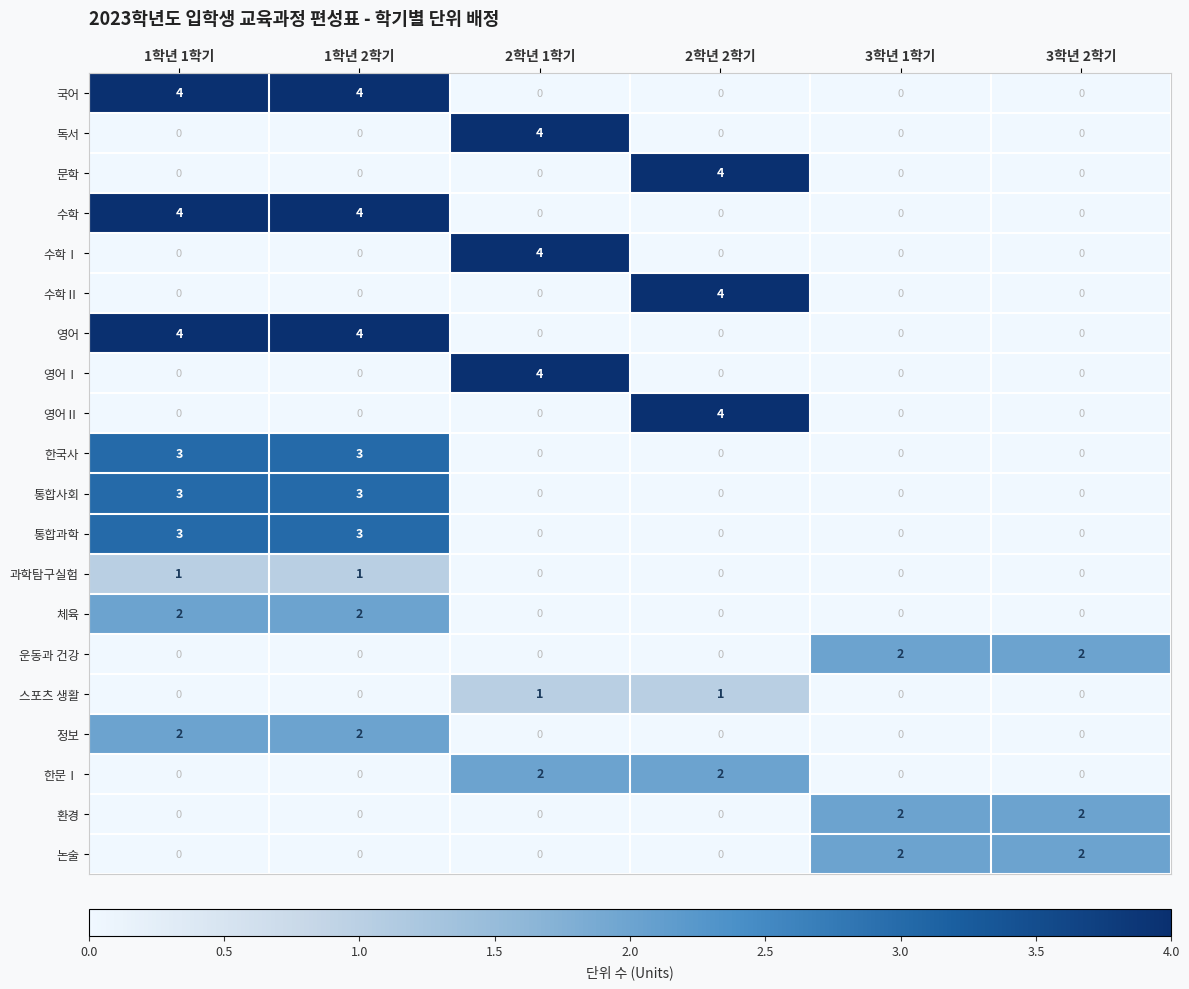

True or false: 정보 has a value of 1 at 1학년 1학기.

False